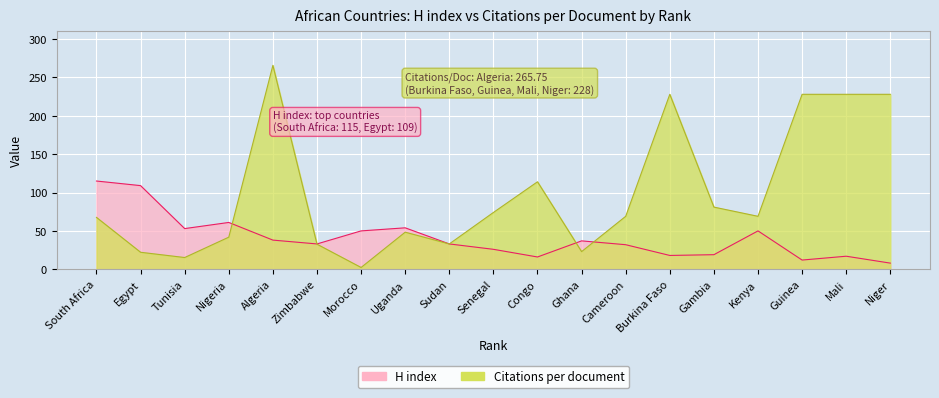

What value does the Citations per document series have at Kenya?

69.0